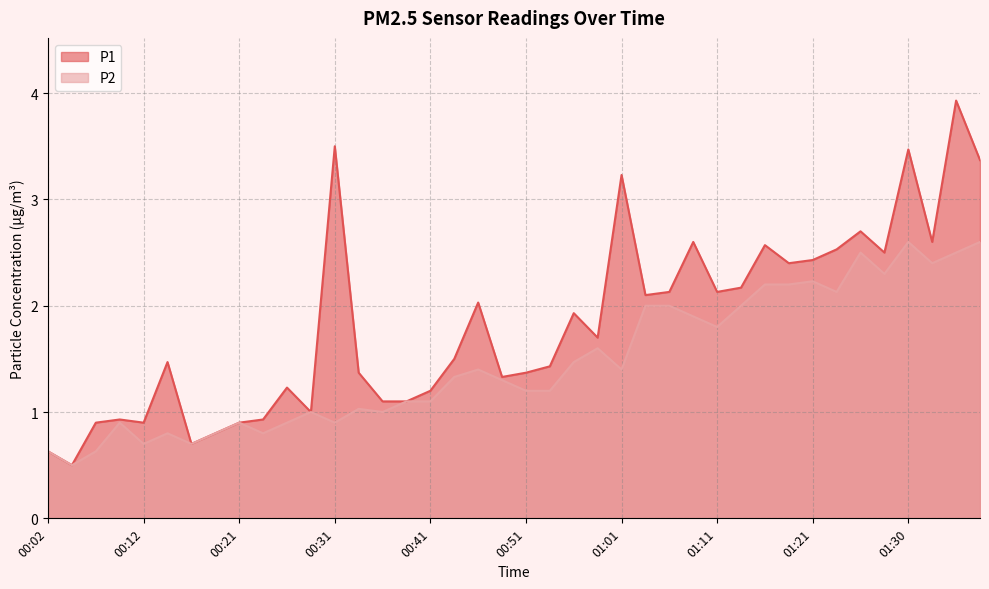

True or false: P1 and P2 cross at least once.

False